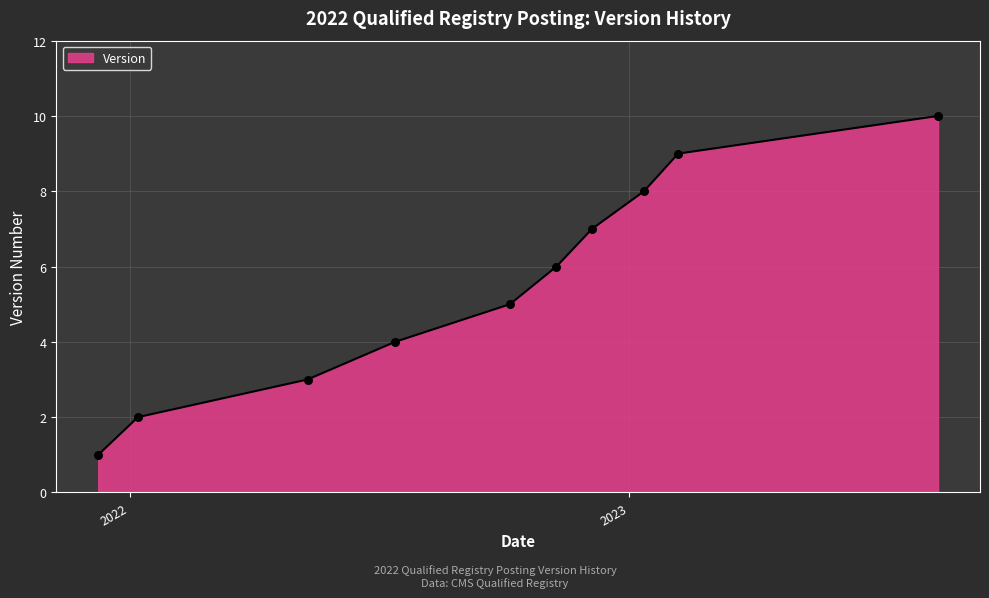

What is the maximum value shown in the chart?

10